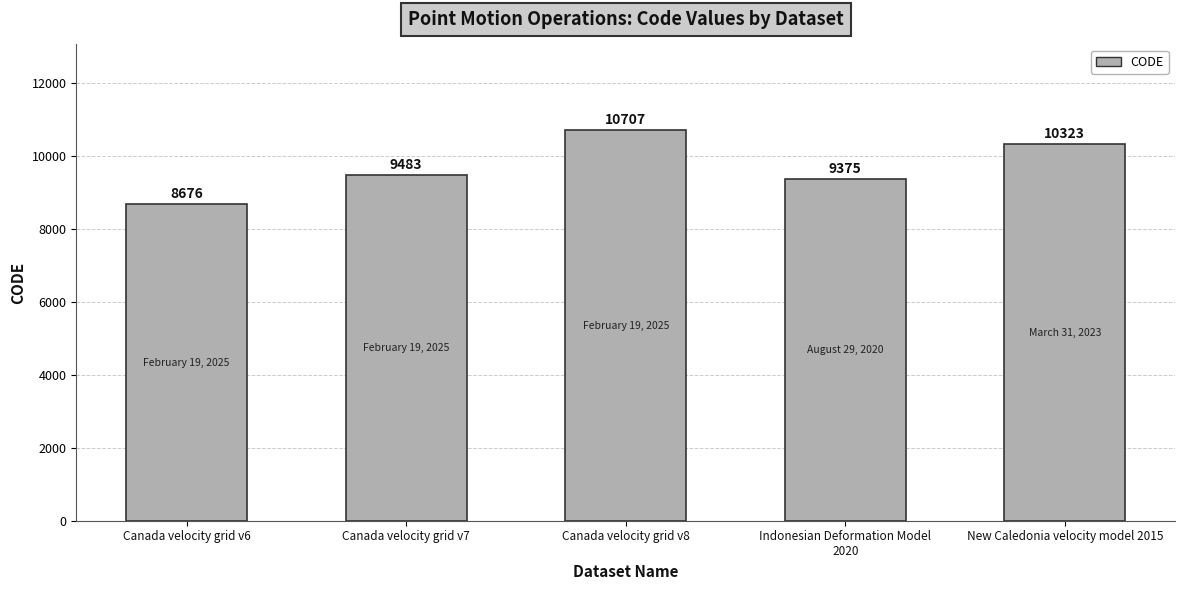

What is the label of the 2nd bar from the left?

Canada velocity grid v7